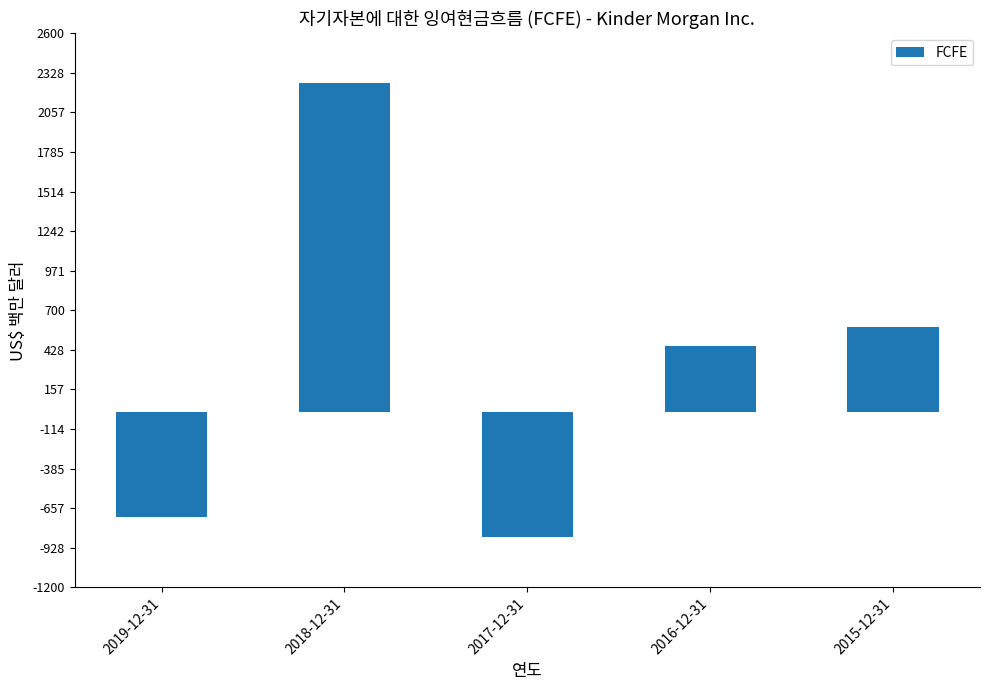

True or false: the data shows 583 at 2015-12-31.

True